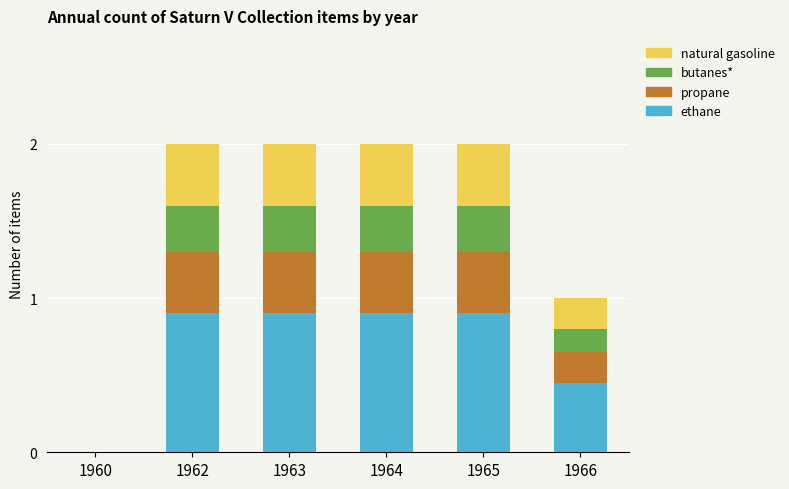

What is the maximum value for ethane?

0.9